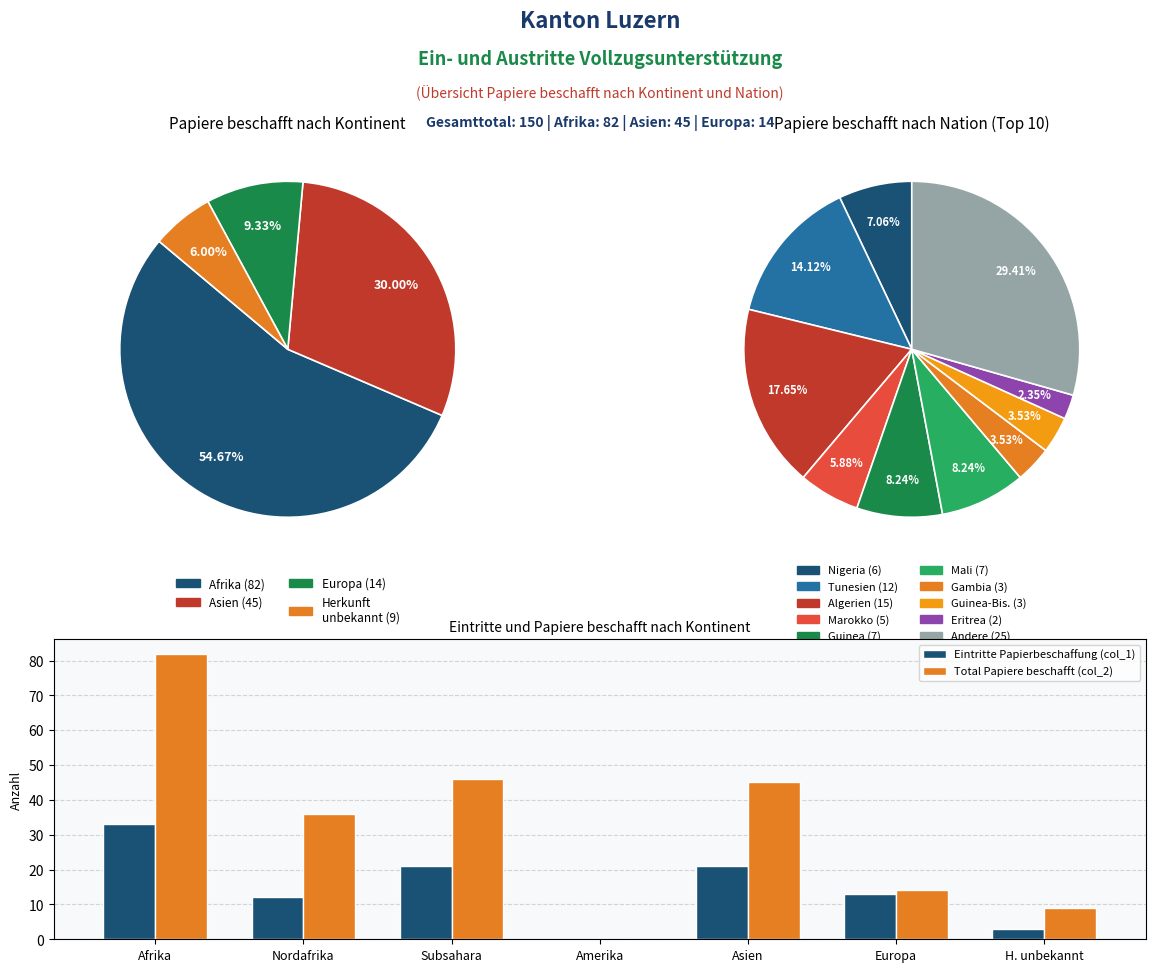

To the nearest percent, what is the difference between the Asien and Nordafrika slice percentages?

9%